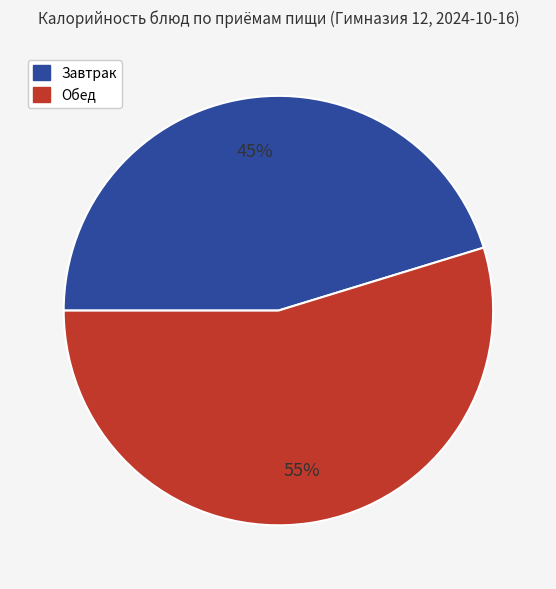

To the nearest percent, what is the average slice percentage?

50%